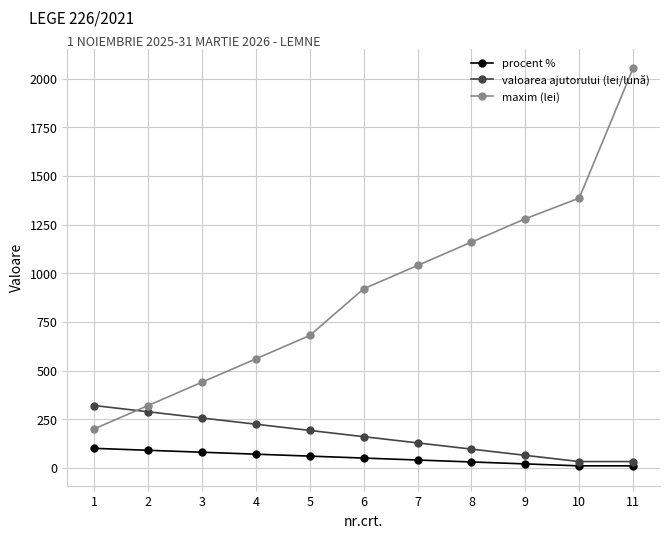

Which series has the widest spread of values?

maxim (lei)